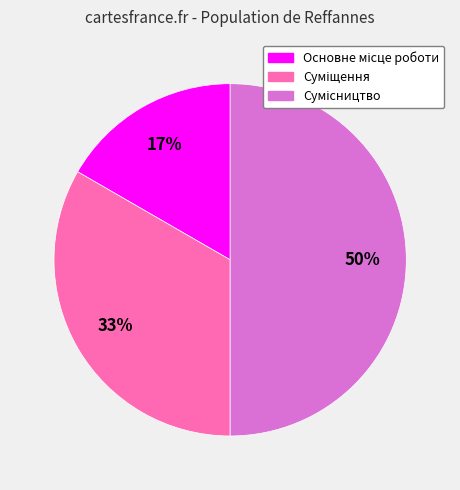

To the nearest percent, what is the average slice percentage?

33%